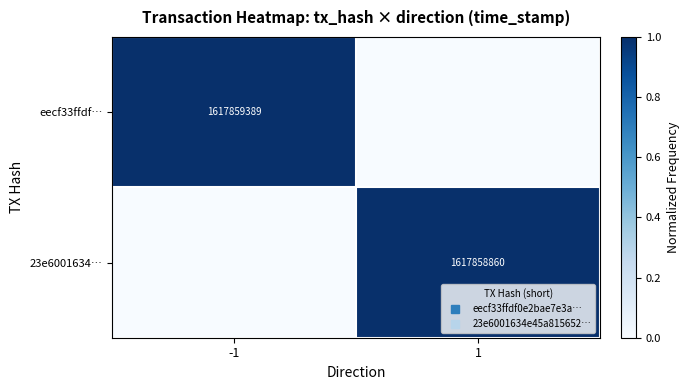

List the series in order of their overall mean, lowest first.

23e6001634…, eecf33ffdf…